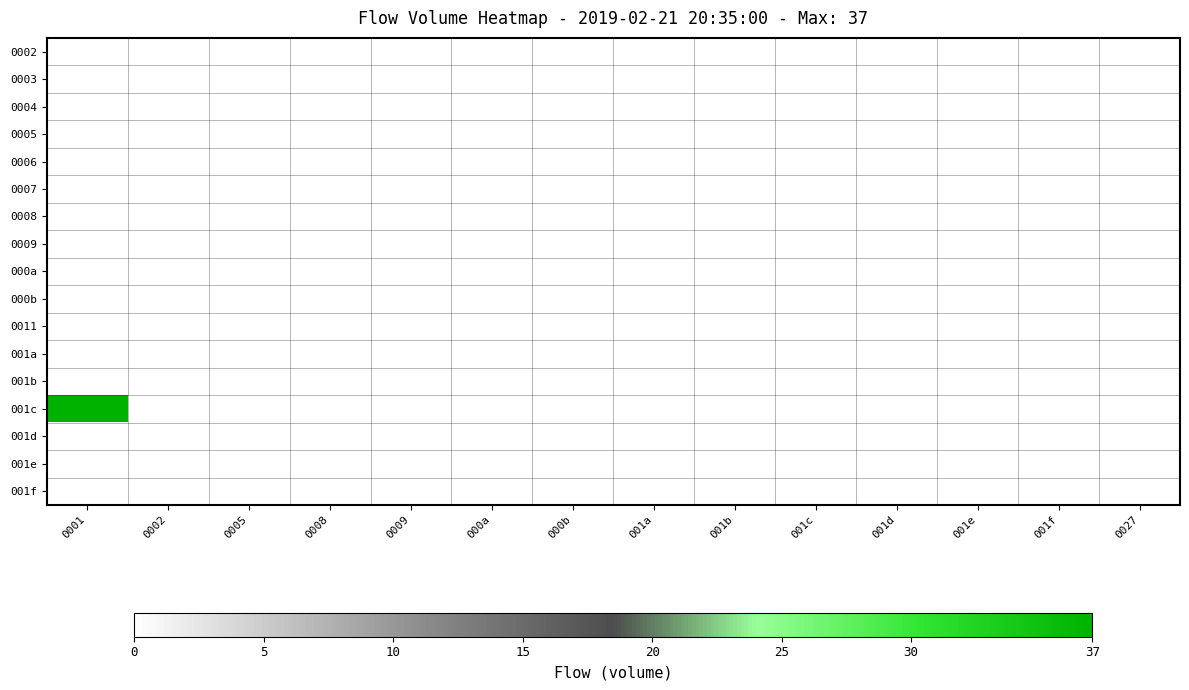

Reading left to right, list all the values displayed in this chart.

0002: 0001=0	0002=0	0005=0	0008=0	0009=0	000a=0	000b=0	001a=0	001b=0	001c=0	001d=0	001e=0	001f=0	0027=0
0003: 0001=0	0002=0	0005=0	0008=0	0009=0	000a=0	000b=0	001a=0	001b=0	001c=0	001d=0	001e=0	001f=0	0027=0
0004: 0001=0	0002=0	0005=0	0008=0	0009=0	000a=0	000b=0	001a=0	001b=0	001c=0	001d=0	001e=0	001f=0	0027=0
0005: 0001=0	0002=0	0005=0	0008=0	0009=0	000a=0	000b=0	001a=0	001b=0	001c=0	001d=0	001e=0	001f=0	0027=0
0006: 0001=0	0002=0	0005=0	0008=0	0009=0	000a=0	000b=0	001a=0	001b=0	001c=0	001d=0	001e=0	001f=0	0027=0
0007: 0001=0	0002=0	0005=0	0008=0	0009=0	000a=0	000b=0	001a=0	001b=0	001c=0	001d=0	001e=0	001f=0	0027=0
0008: 0001=0	0002=0	0005=0	0008=0	0009=0	000a=0	000b=0	001a=0	001b=0	001c=0	001d=0	001e=0	001f=0	0027=0
0009: 0001=0	0002=0	0005=0	0008=0	0009=0	000a=0	000b=0	001a=0	001b=0	001c=0	001d=0	001e=0	001f=0	0027=0
000a: 0001=0	0002=0	0005=0	0008=0	0009=0	000a=0	000b=0	001a=0	001b=0	001c=0	001d=0	001e=0	001f=0	0027=0
000b: 0001=0	0002=0	0005=0	0008=0	0009=0	000a=0	000b=0	001a=0	001b=0	001c=0	001d=0	001e=0	001f=0	0027=0
0011: 0001=0	0002=0	0005=0	0008=0	0009=0	000a=0	000b=0	001a=0	001b=0	001c=0	001d=0	001e=0	001f=0	0027=0
001a: 0001=0	0002=0	0005=0	0008=0	0009=0	000a=0	000b=0	001a=0	001b=0	001c=0	001d=0	001e=0	001f=0	0027=0
001b: 0001=0	0002=0	0005=0	0008=0	0009=0	000a=0	000b=0	001a=0	001b=0	001c=0	001d=0	001e=0	001f=0	0027=0
001c: 0001=37	0002=0	0005=0	0008=0	0009=0	000a=0	000b=0	001a=0	001b=0	001c=0	001d=0	001e=0	001f=0	0027=0
001d: 0001=0	0002=0	0005=0	0008=0	0009=0	000a=0	000b=0	001a=0	001b=0	001c=0	001d=0	001e=0	001f=0	0027=0
001e: 0001=0	0002=0	0005=0	0008=0	0009=0	000a=0	000b=0	001a=0	001b=0	001c=0	001d=0	001e=0	001f=0	0027=0
001f: 0001=0	0002=0	0005=0	0008=0	0009=0	000a=0	000b=0	001a=0	001b=0	001c=0	001d=0	001e=0	001f=0	0027=0